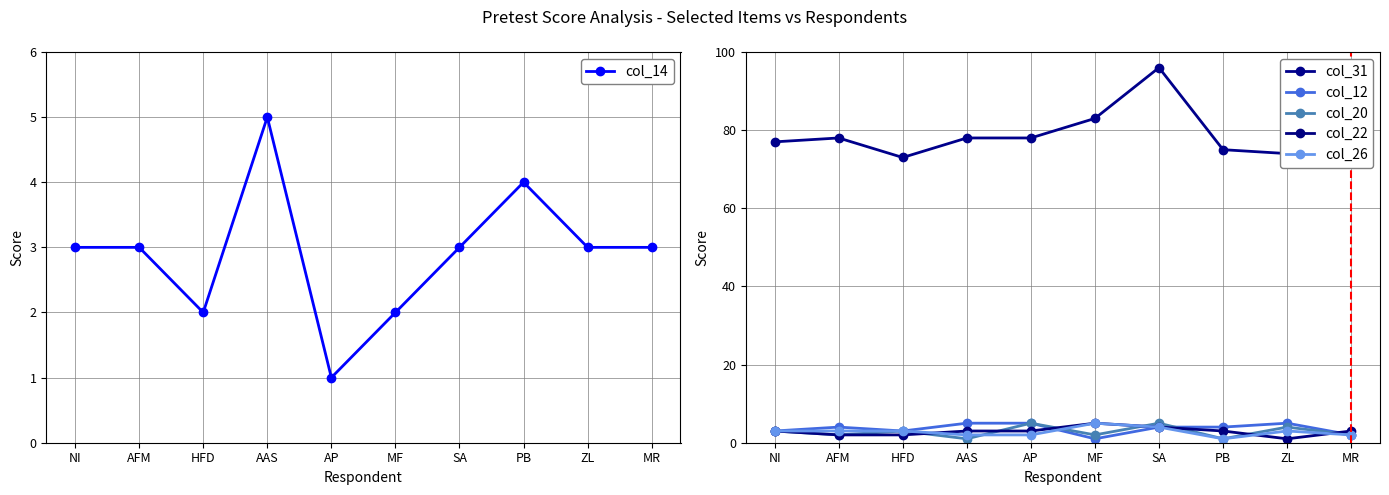

Reading right to left, transcribe all the data shown in this chart.

col_14: 3	3	4	3	2	1	5	2	3	3
col_31: 77	74	75	96	83	78	78	73	78	77
col_12: 2	5	4	4	1	5	5	3	4	3
col_20: 2	4	1	5	2	5	1	3	2	3
col_22: 3	1	3	4	5	3	3	2	2	3
col_26: 2	3	1	4	5	2	2	3	3	3